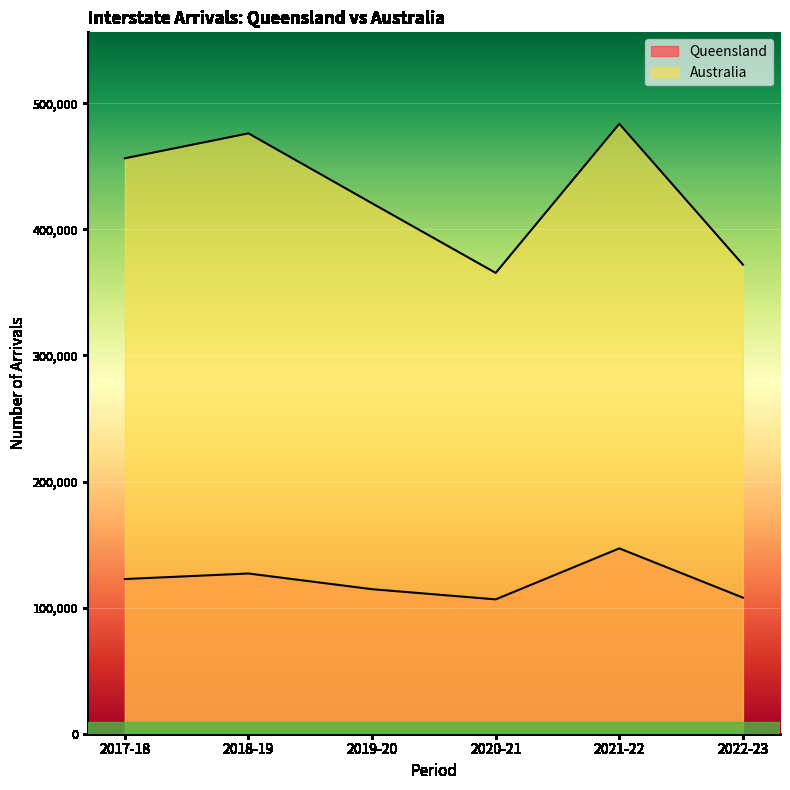

Reading left to right, what are all the values shown in this chart?

Queensland: 122680	127073	114634	106553	147003	107935
Australia: 456392	476168	420695	365505	483750	372053